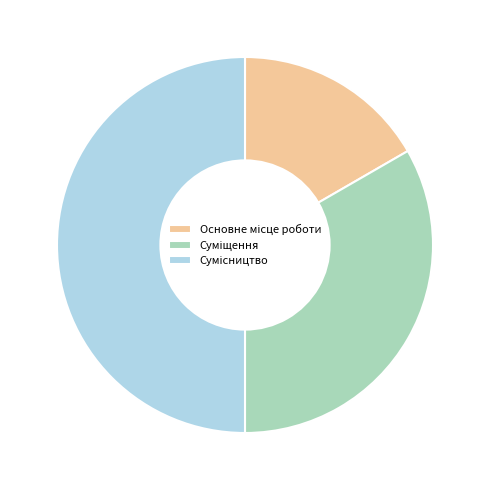

How many segments does this pie chart have?

3